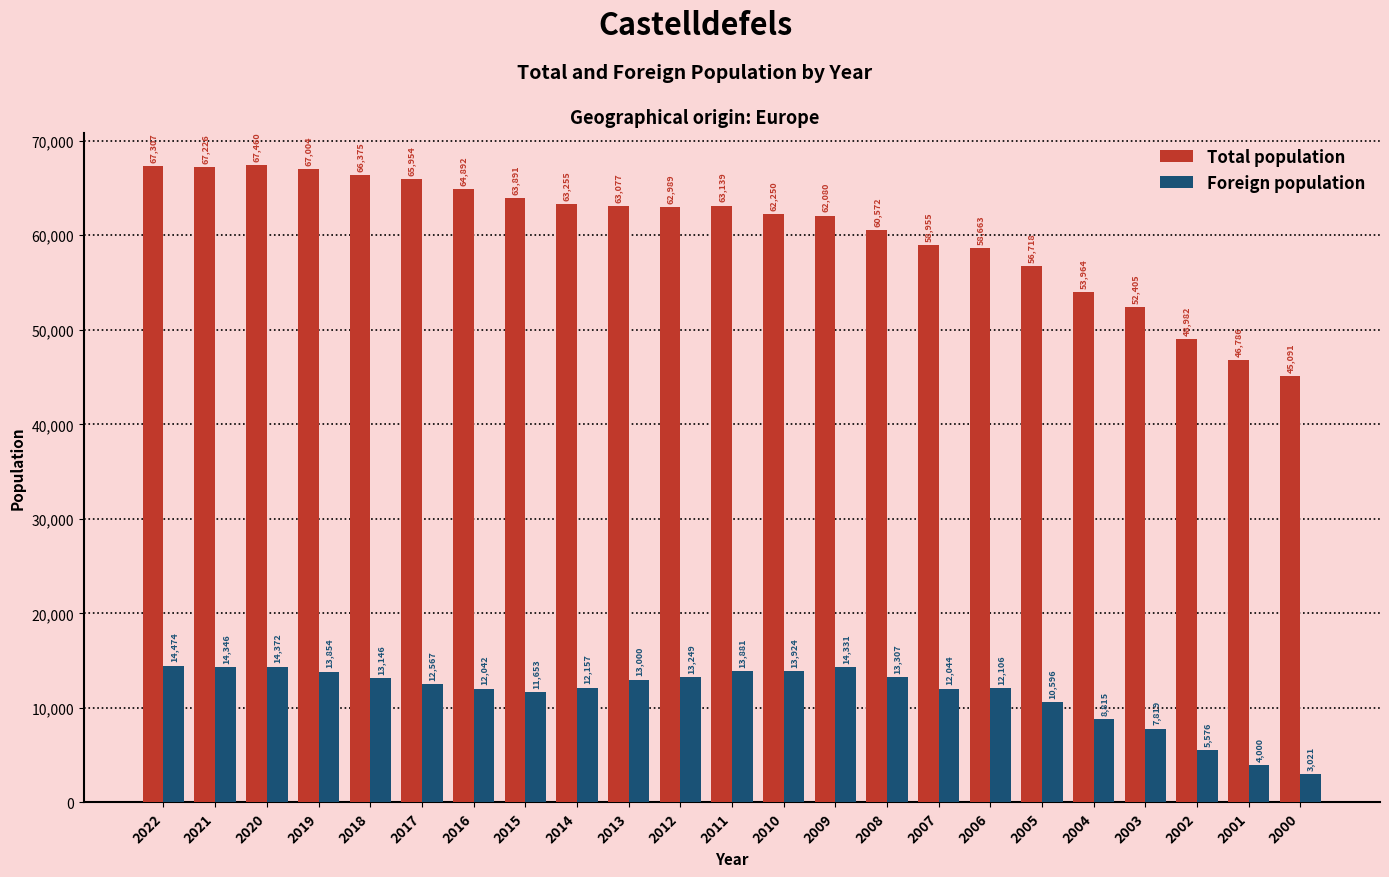

What is the difference between the maximum and minimum values in the Foreign population series?

11453